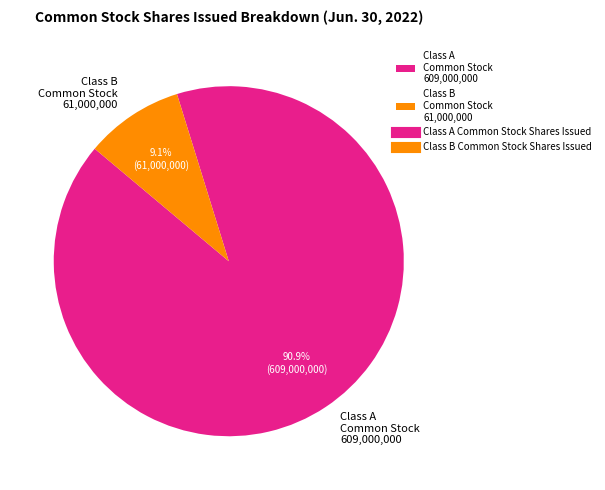

How many slices are in this pie chart?

2